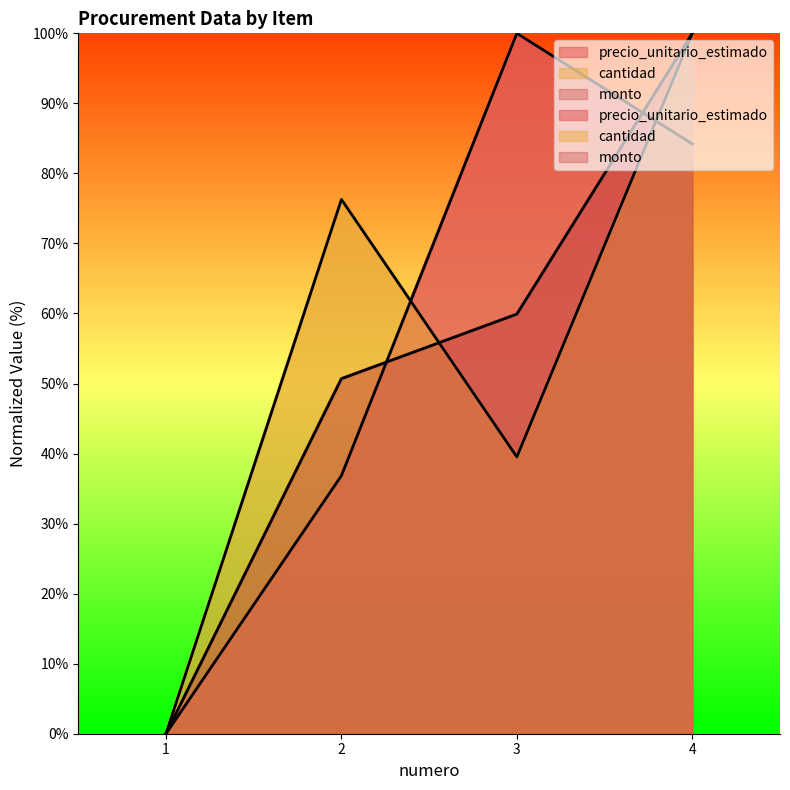

Reading right to left, transcribe all the data shown in this chart.

precio_unitario_estimado: 4=84.2	3=100.0	2=36.8	1=0.0
cantidad: 4=100.0	3=39.5	2=76.3	1=0.0
monto: 4=100.0	3=59.9	2=50.7	1=0.0